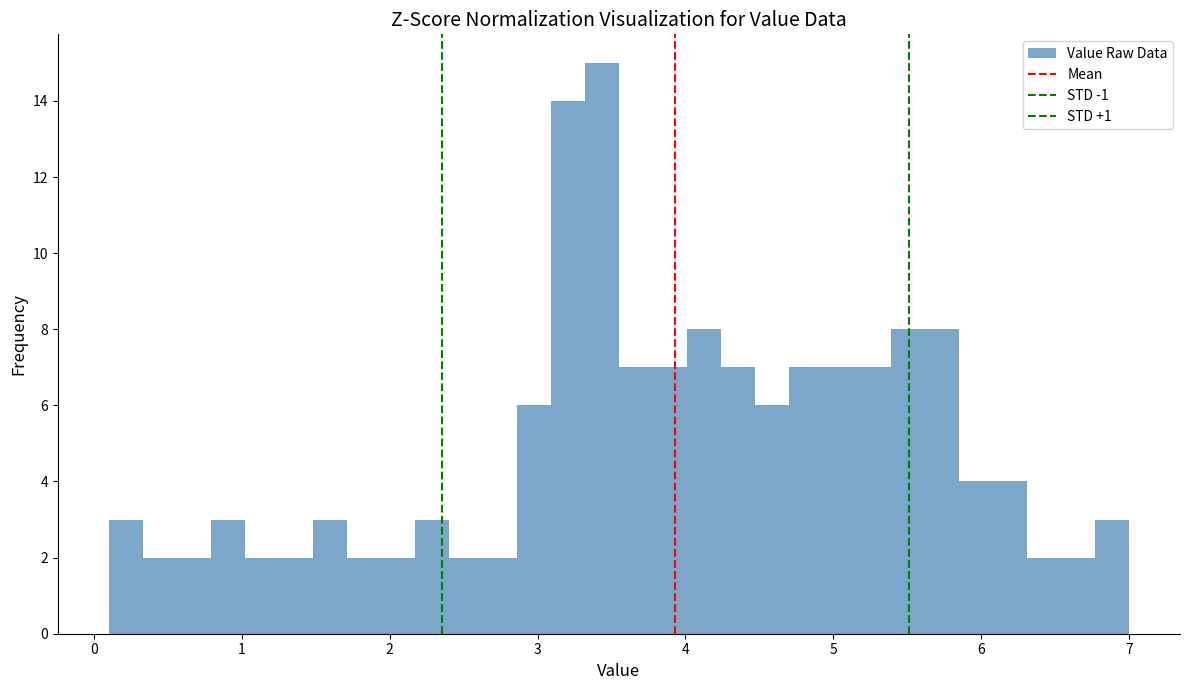

Read against the x-axis, roughly where is the centre of the tallest bar?

3.4